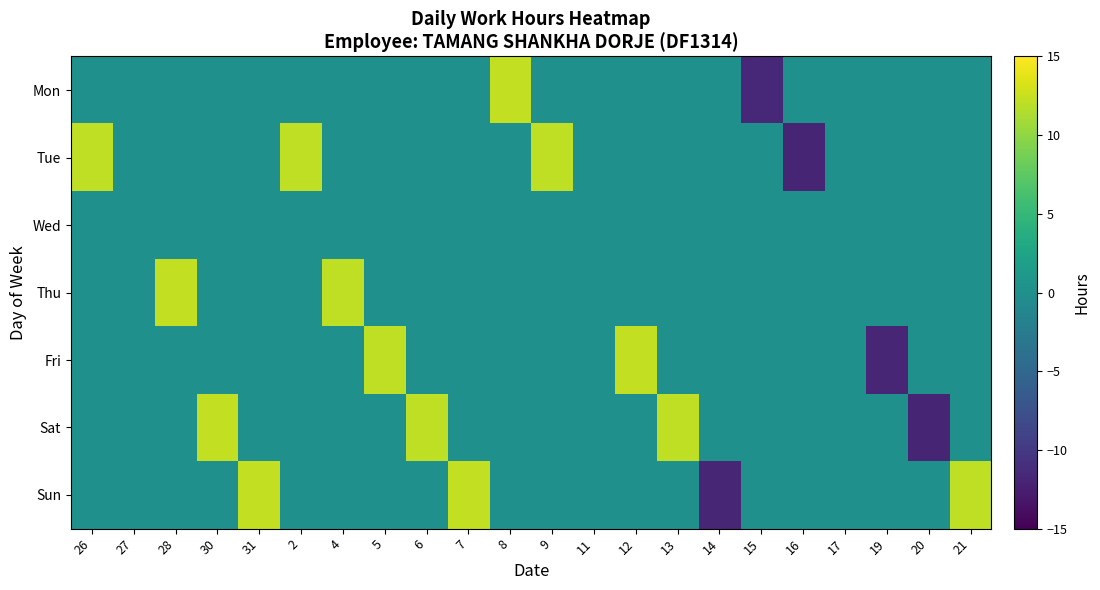

What is the difference between the highest and lowest values at 2?

12.1